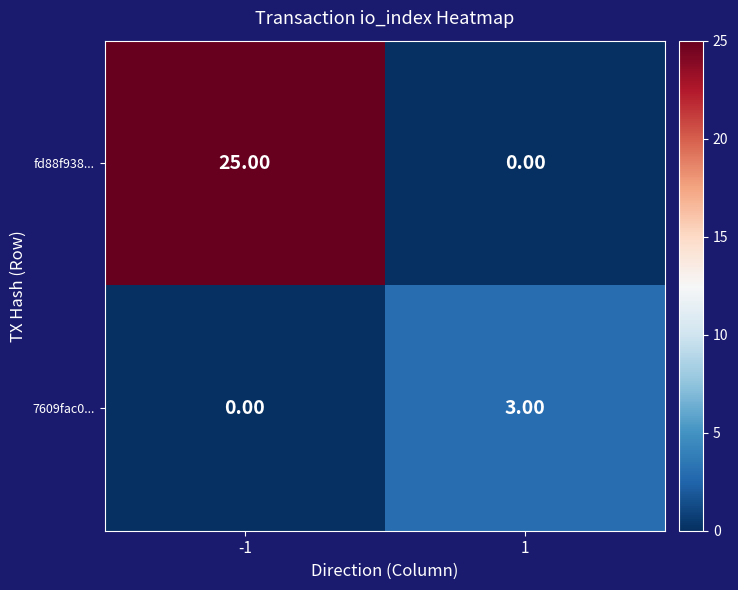

What is the total value across all series at 1?

3